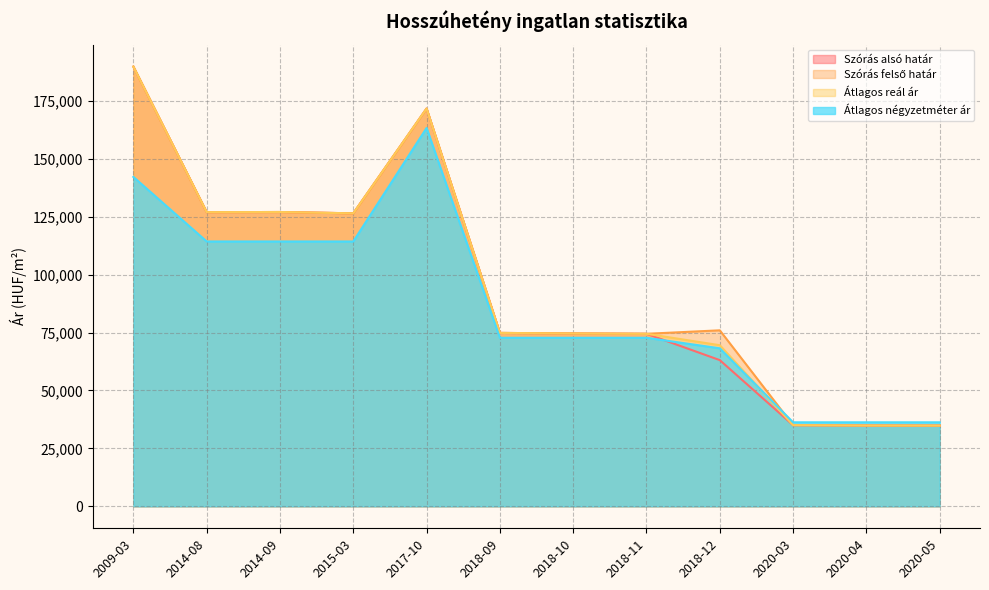

The Szórás alsó határ series shows 74824 at 2018-09. True or false?

True